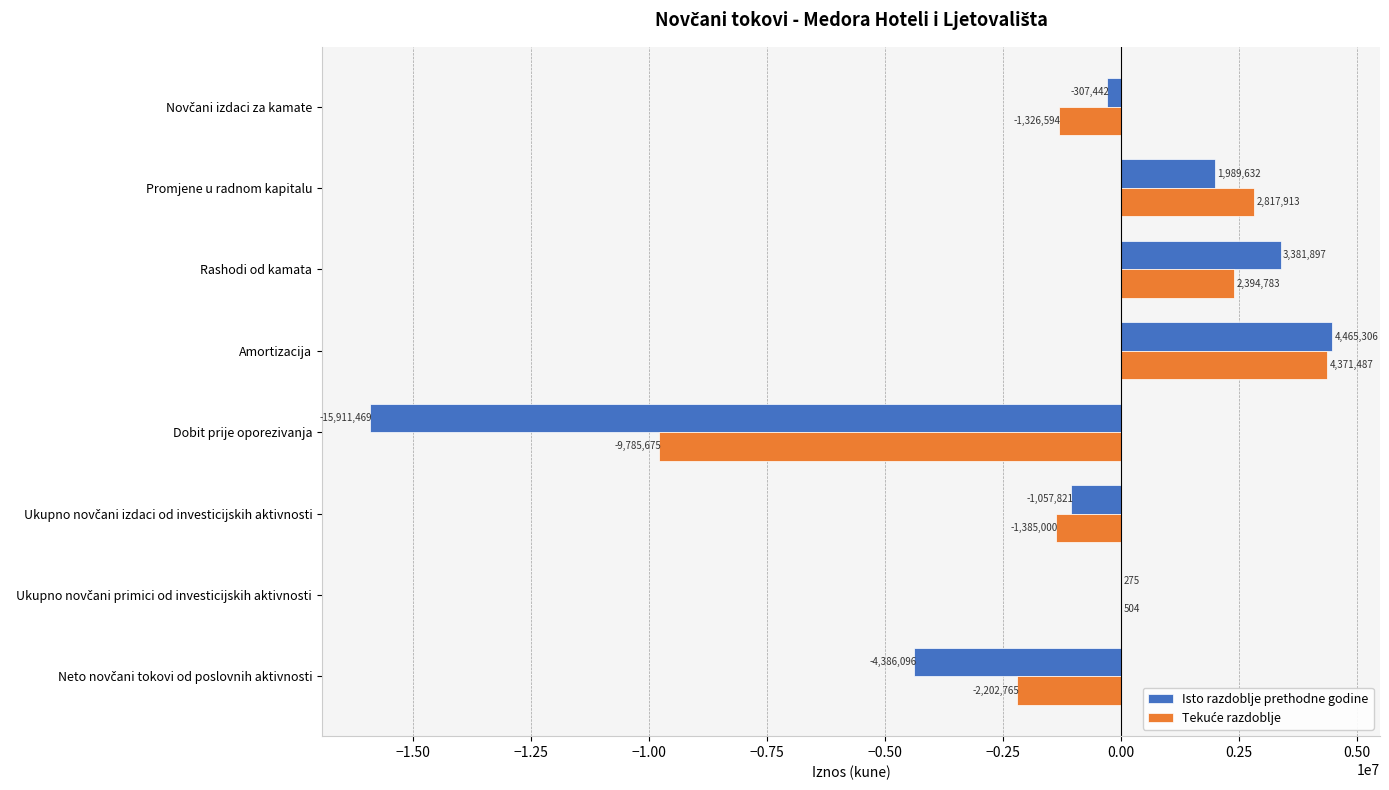

Is it true that Isto razdoblje prethodne godine equals 5893018 at Amortizacija?

False